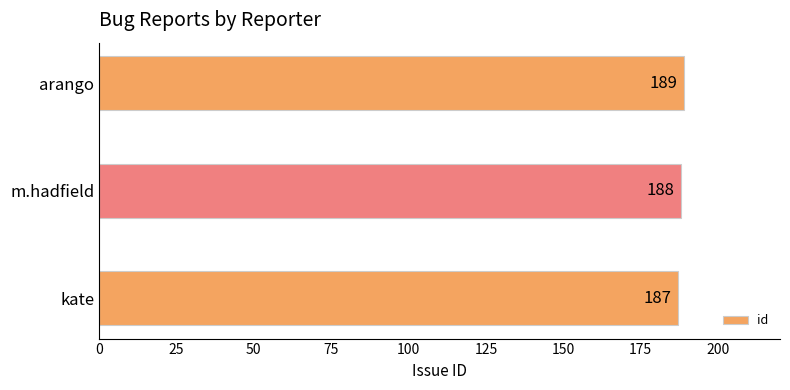

What is the difference between the maximum and minimum values?

2